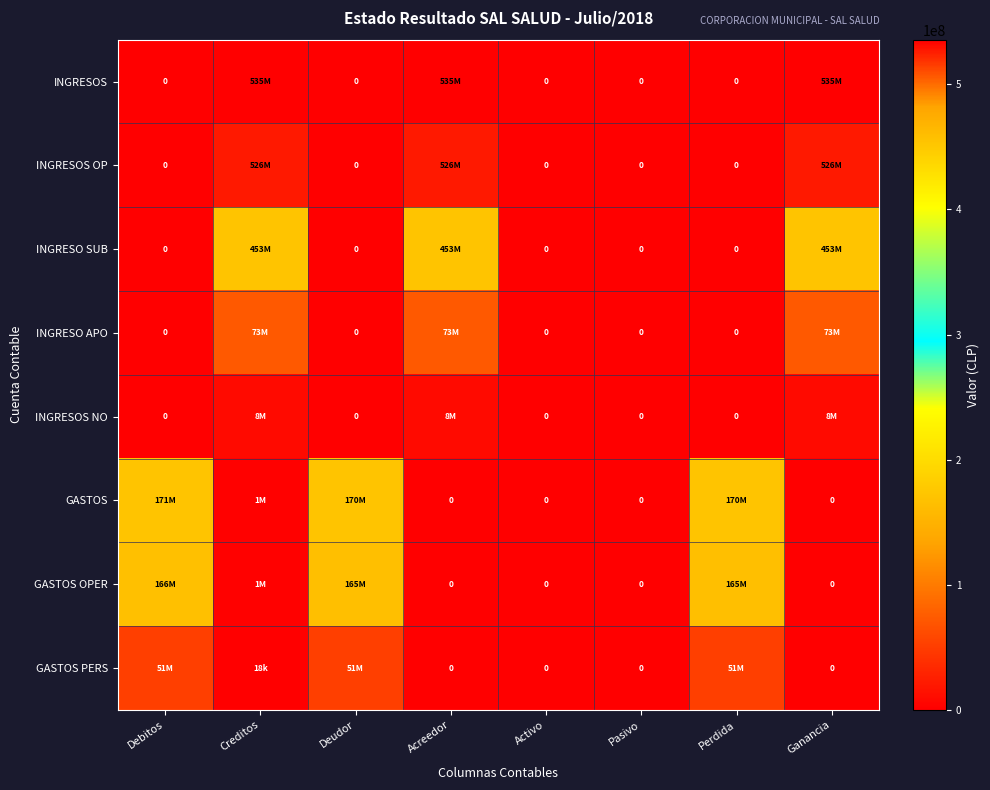

Is it true that GASTOS OPER equals 53202056 at Perdida?

False